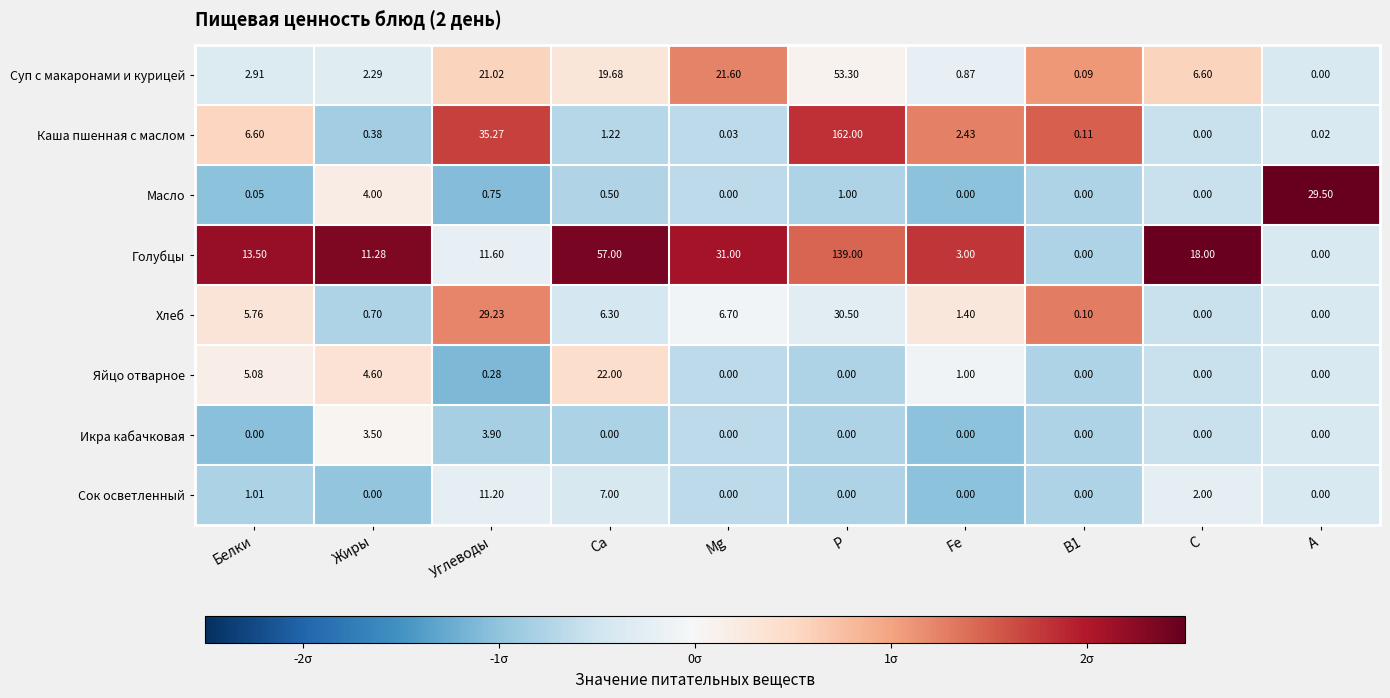

Which series has the widest spread of values?

Каша пшенная с маслом